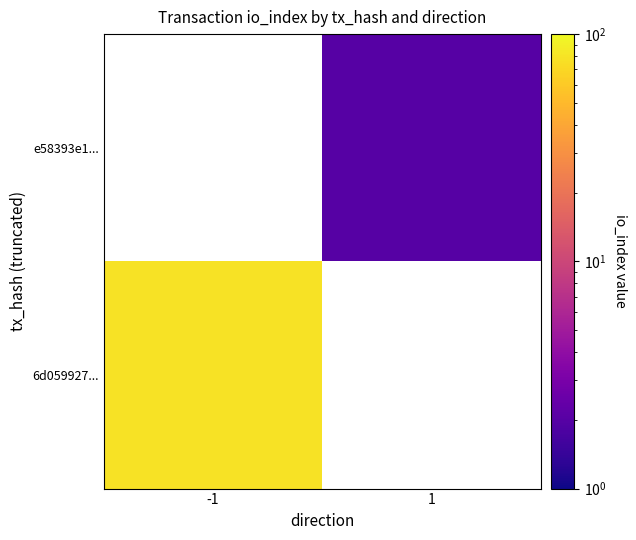

Which category has the highest value in the e58393e1... series?

-1